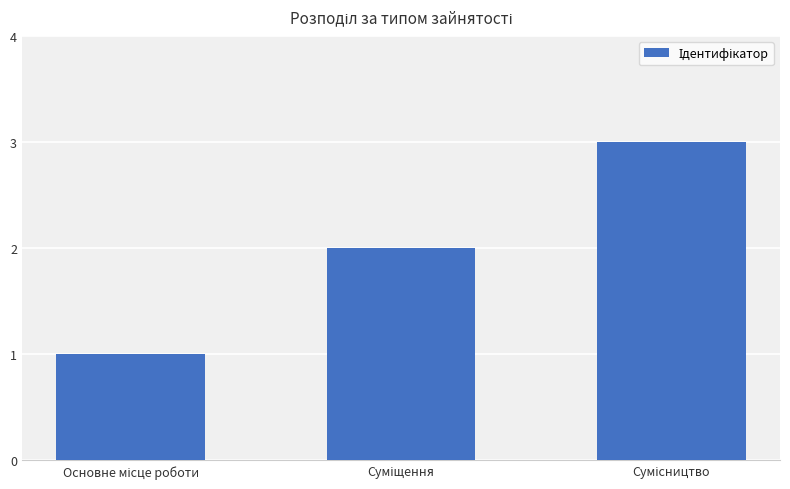

What is the greatest value displayed?

3